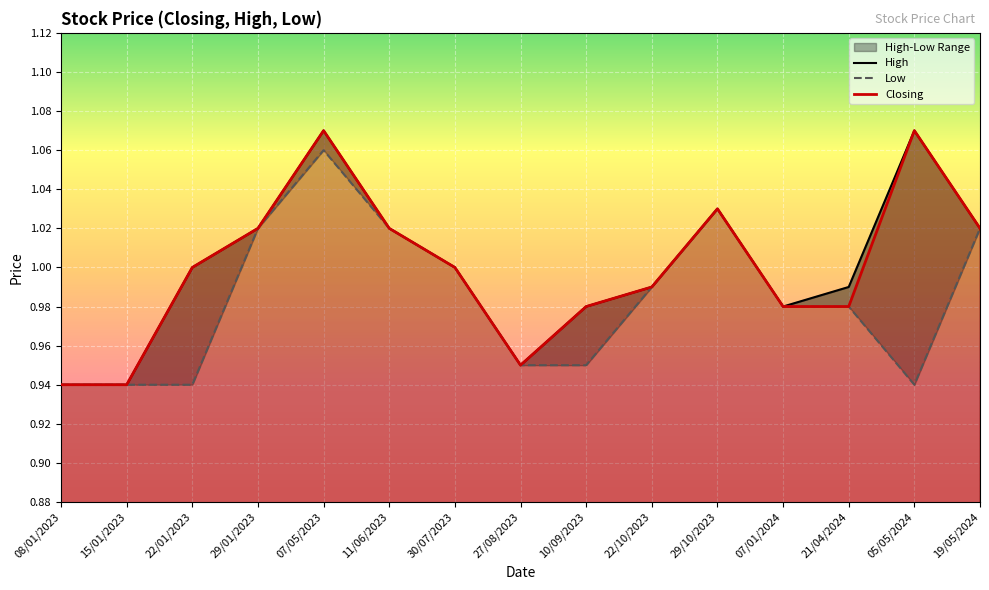

Between 07/05/2023 and 30/07/2023, which series saw the biggest shift?

High